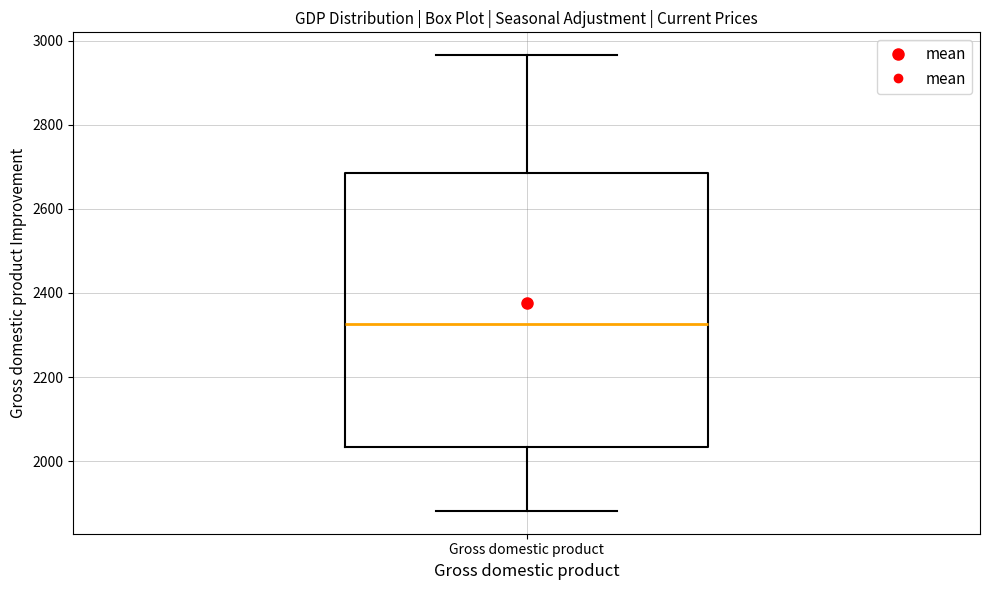

Transcribe this box plot: give where the median line is, the range the box spans, and where the two whiskers end, as read against the y-axis. The values are not printed on the chart, so give them approximately, as read against the axis.

median 2320, box 2040 to 2680, whiskers 1880 to 2960